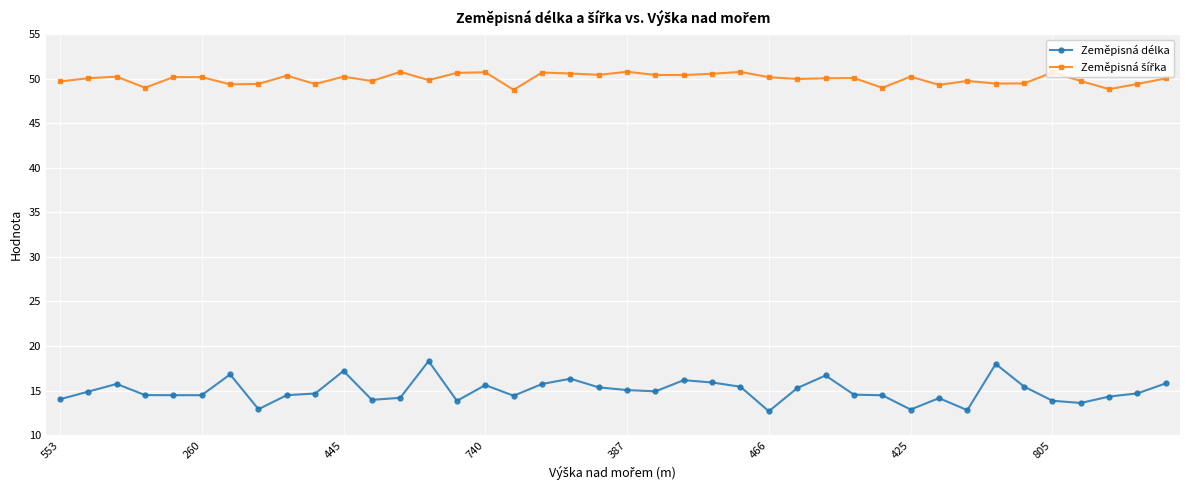

In Zeměpisná délka, how many points are higher than both neighbors (excluding endpoints)?

10